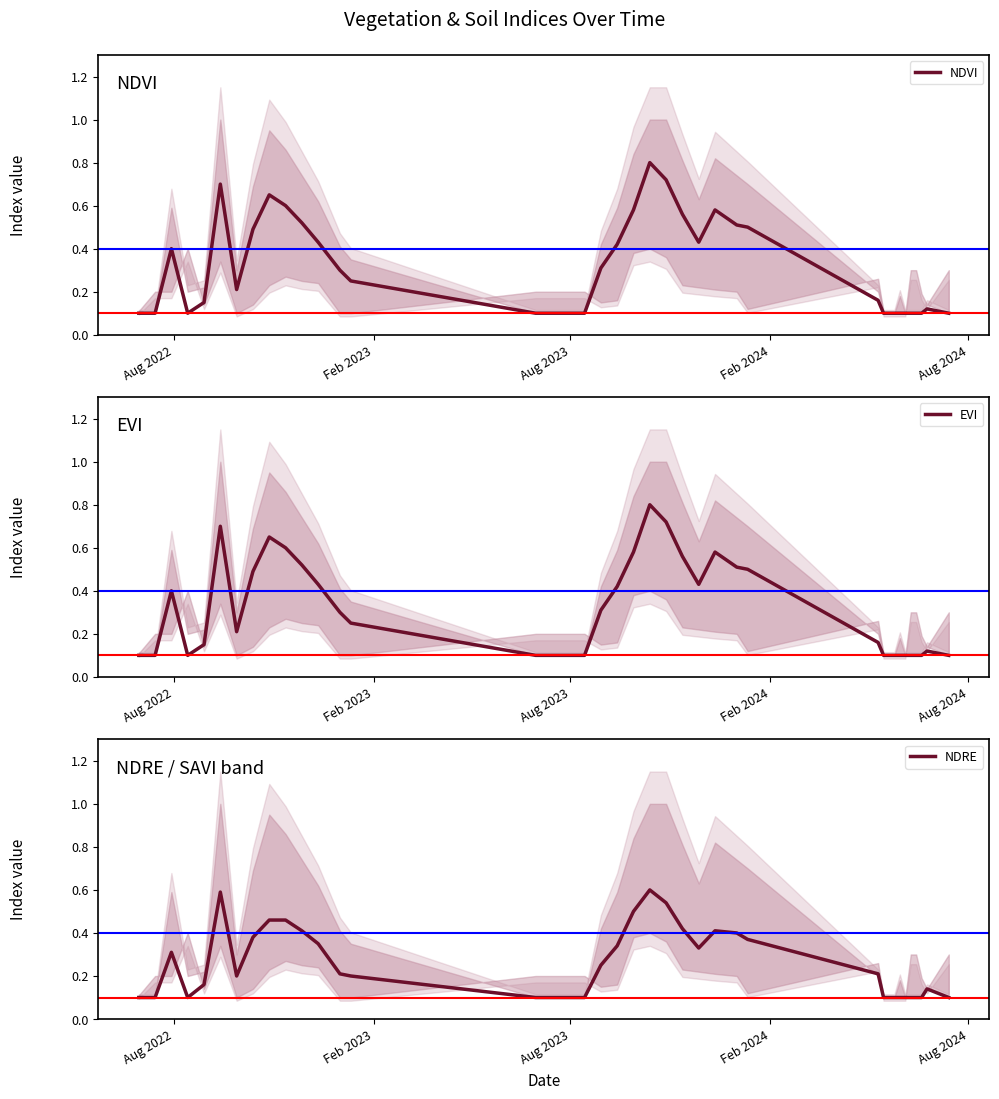

What is the label of the 36th point from the right?

Aug 2023